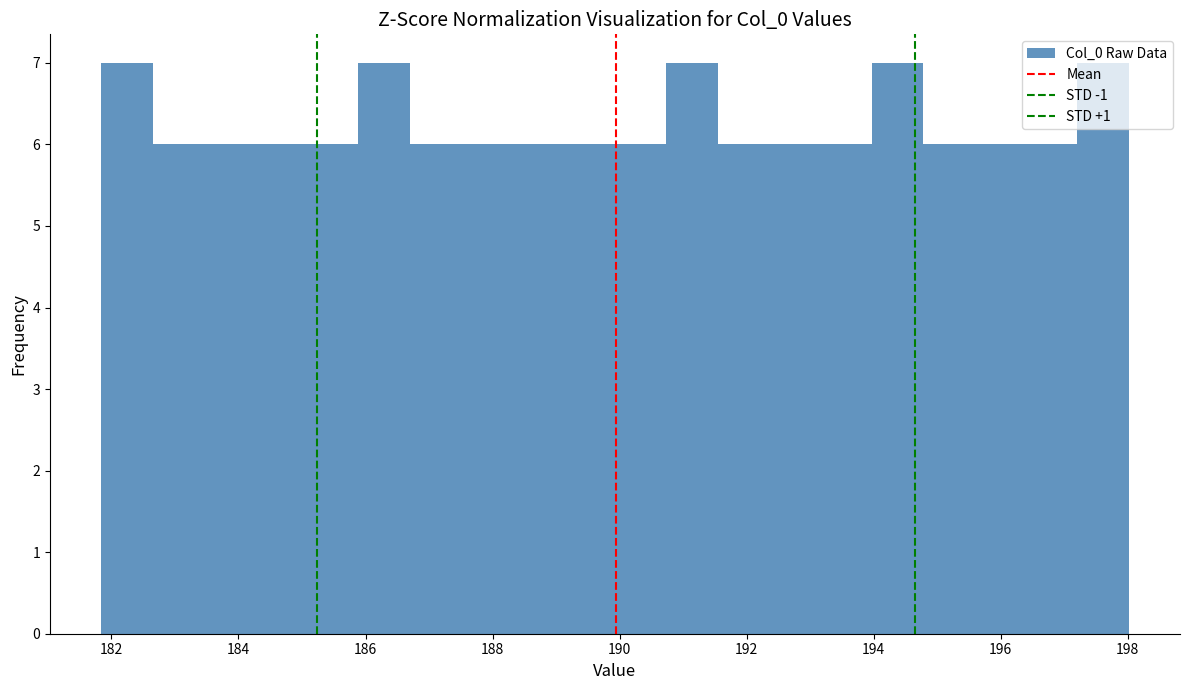

Reading left to right, list every bar in this chart as the range it spans on the x-axis followed by its height. Neither the bar edges nor the heights are printed on the chart, so give them approximately, as read against the axes.

181.8 to 182.6: 7
182.6 to 183.4: 6
183.4 to 184.2: 6
184.2 to 185.0: 6
185.0 to 185.8: 6
185.8 to 186.6: 7
186.6 to 187.6: 6
187.6 to 188.4: 6
188.4 to 189.2: 6
189.2 to 190.0: 6
190.0 to 190.8: 6
190.8 to 191.6: 7
191.6 to 192.4: 6
192.4 to 193.2: 6
193.2 to 194.0: 6
194.0 to 194.8: 7
194.8 to 195.6: 6
195.6 to 196.4: 6
196.4 to 197.2: 6
197.2 to 198.0: 7